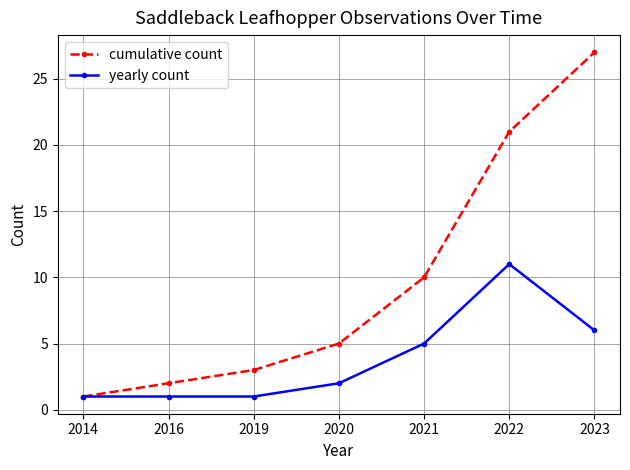

Reading right to left, transcribe all the data shown in this chart.

cumulative count: 27	21	10	5	3	2	1
yearly count: 6	11	5	2	1	1	1